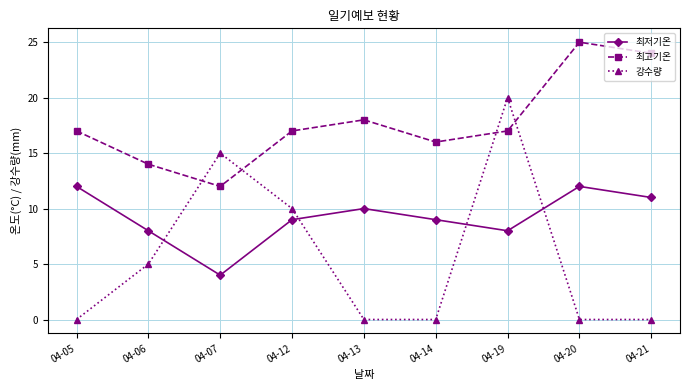

Which label corresponds to the largest value in the chart?

04-20